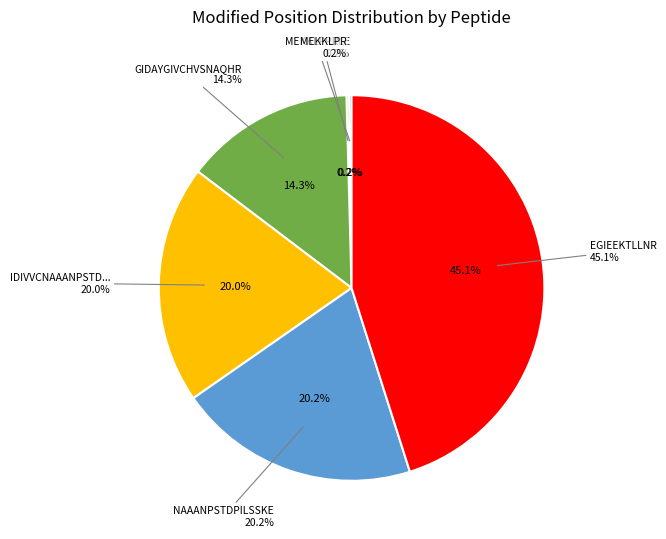

To the nearest percent, what is the average slice percentage?

17%